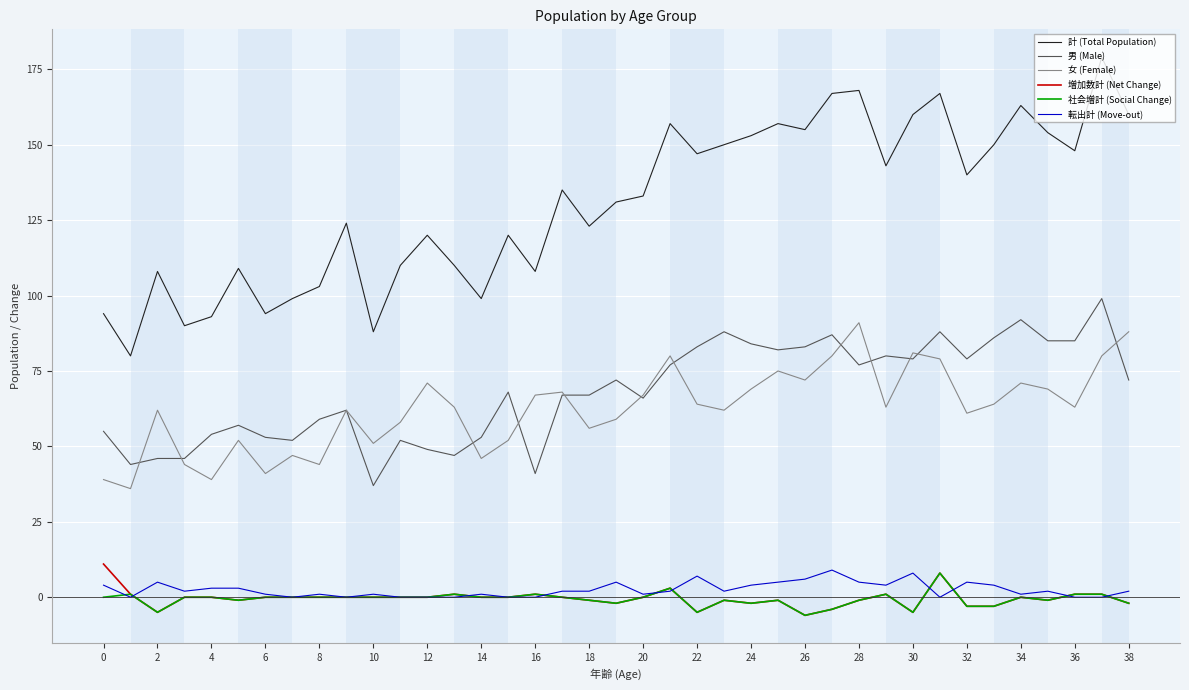

How many lines are shown in the chart?

6